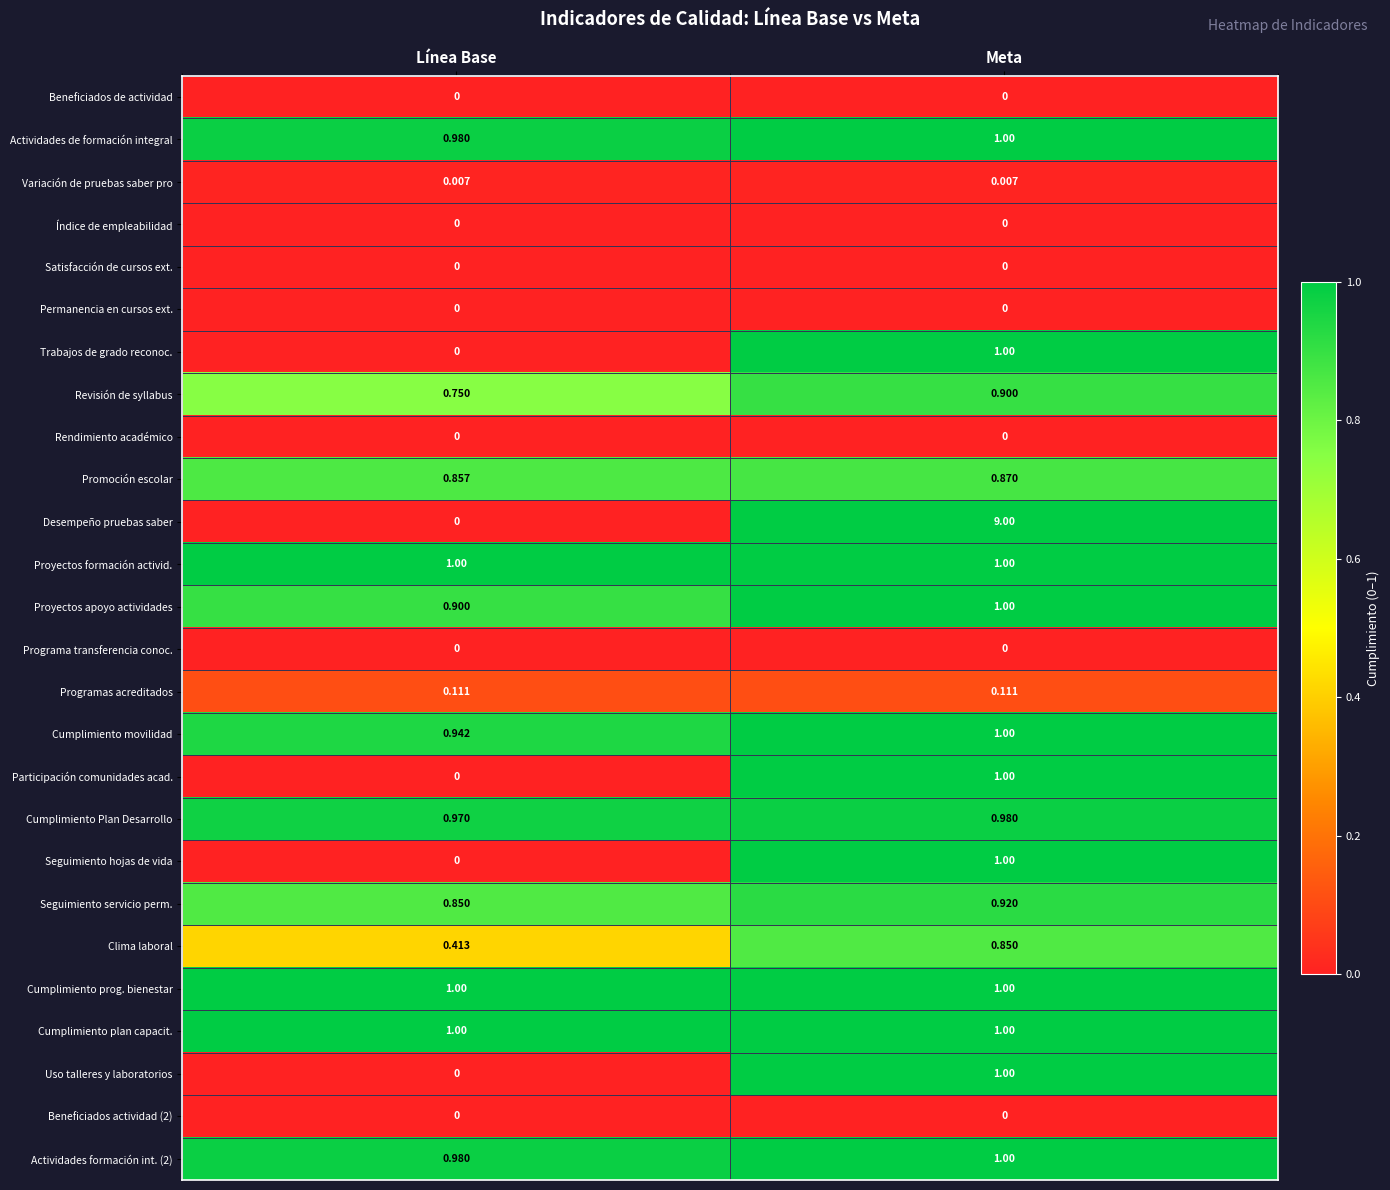

Is the value of Desempeño pruebas saber at Meta greater than the value of Cumplimiento movilidad at Línea Base?

Yes